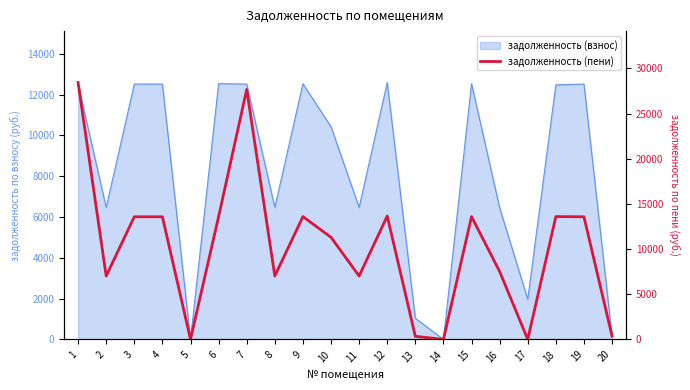

At which label is the value closest to 14220?

12